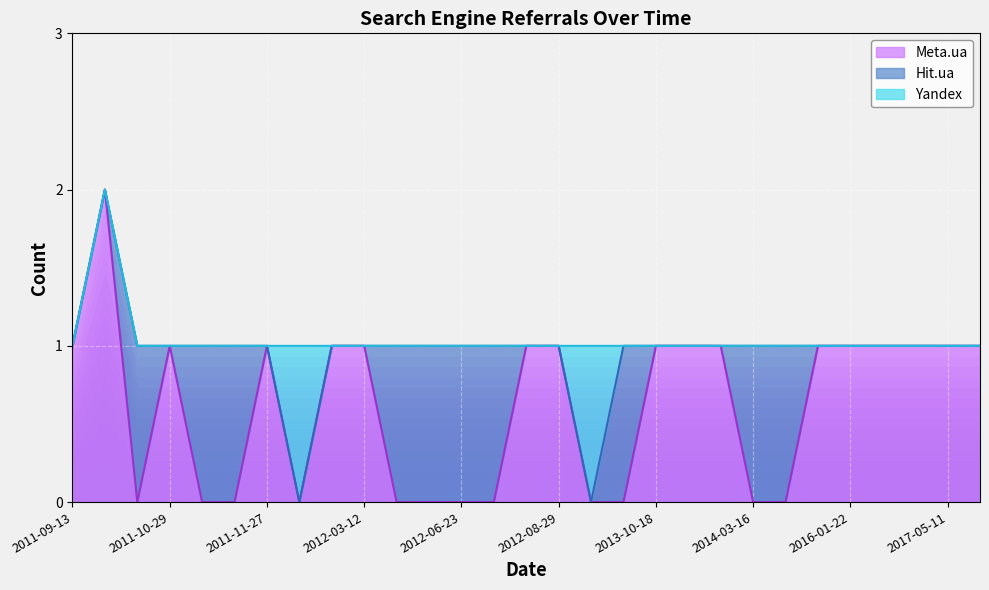

What is the label of the 28th point from the left?

2017-05-11